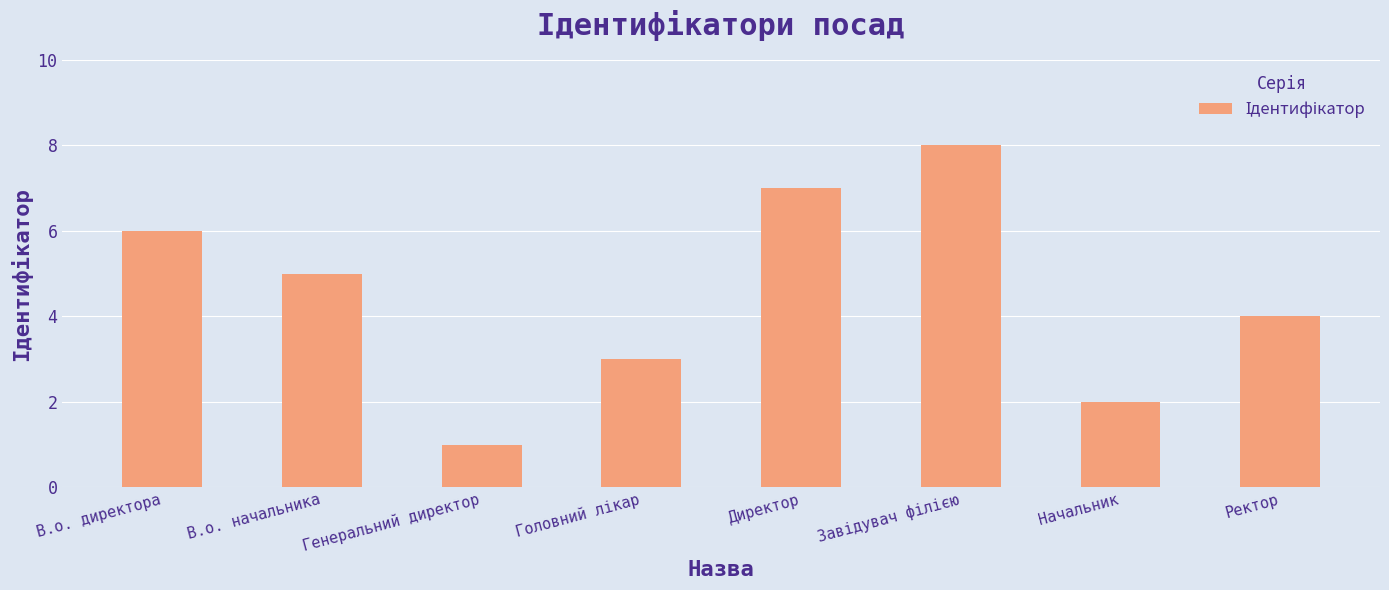

True or false: the data shows 1 at Ректор.

False